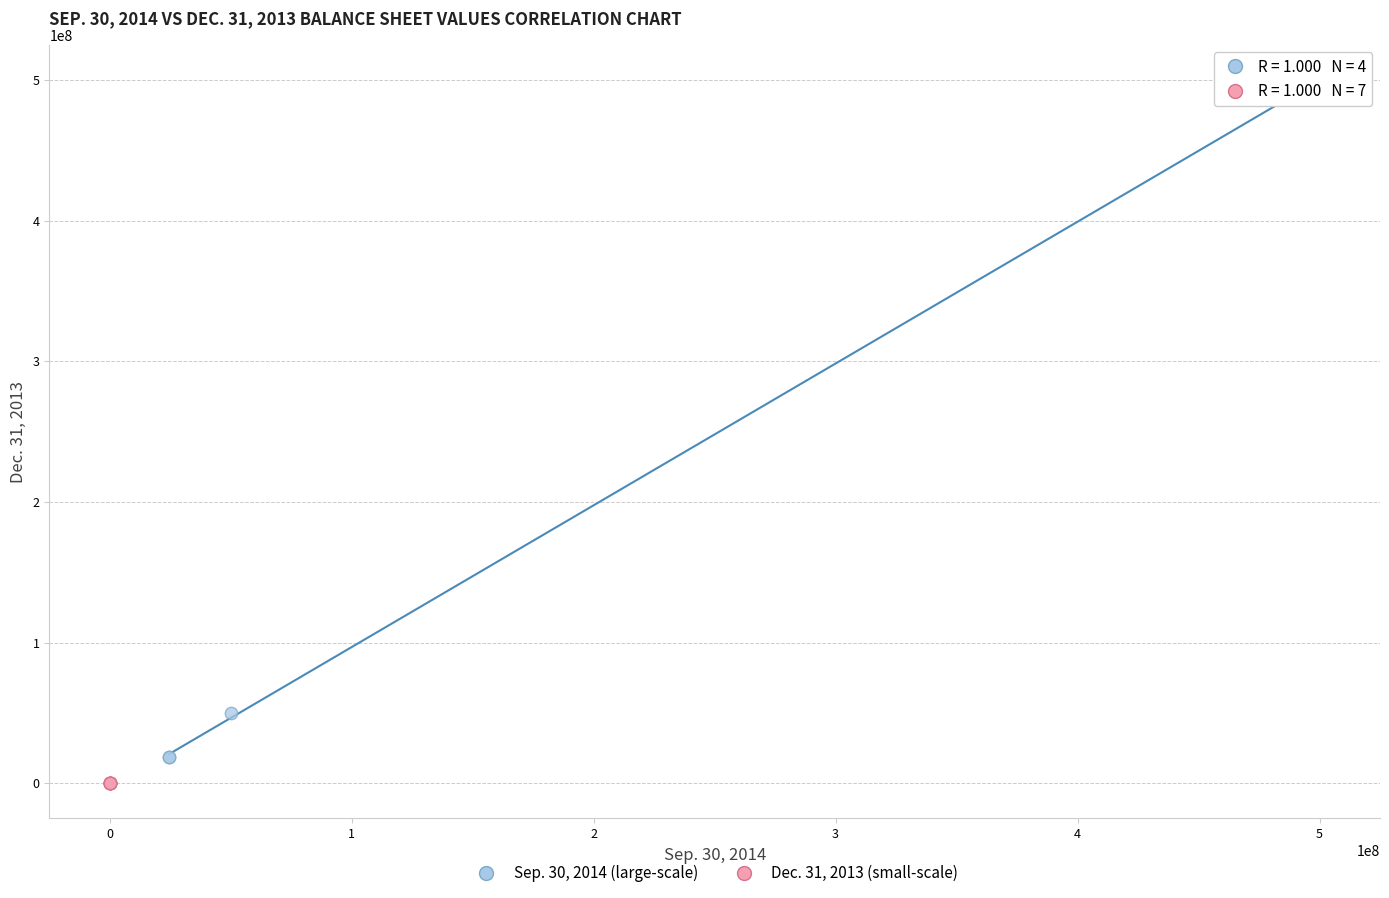

Which series has the largest Y range (max minus min)?

Sep. 30, 2014 (large-scale)